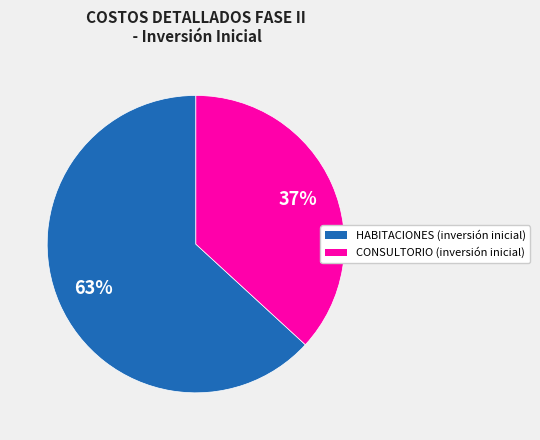

What is the largest slice in the pie chart?

HABITACIONES (inversión inicial)